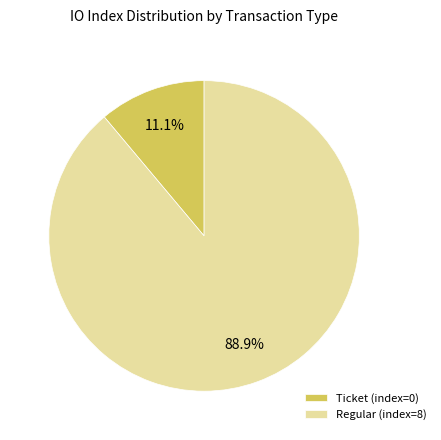

What is the majority slice?

Regular (index=8)